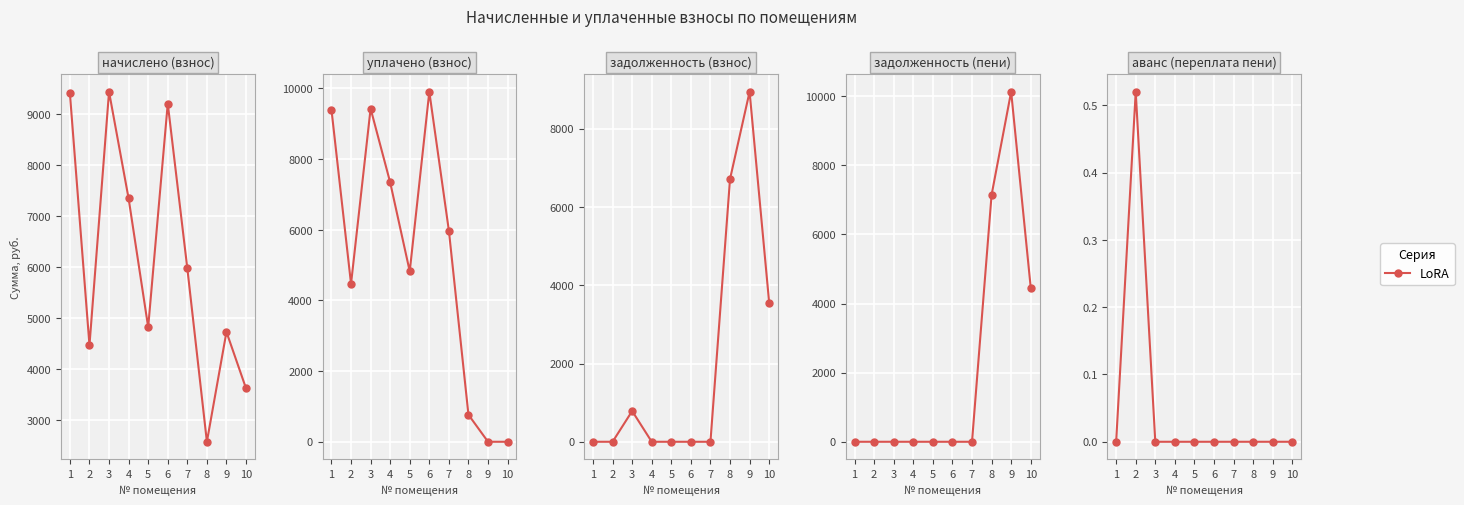

Reading right to left, extract all data points from this chart.

10=0.0	9=0.0	8=0.0	7=0.0	6=0.0	5=0.0	4=0.0	3=0.0	2=0.5	1=0.0